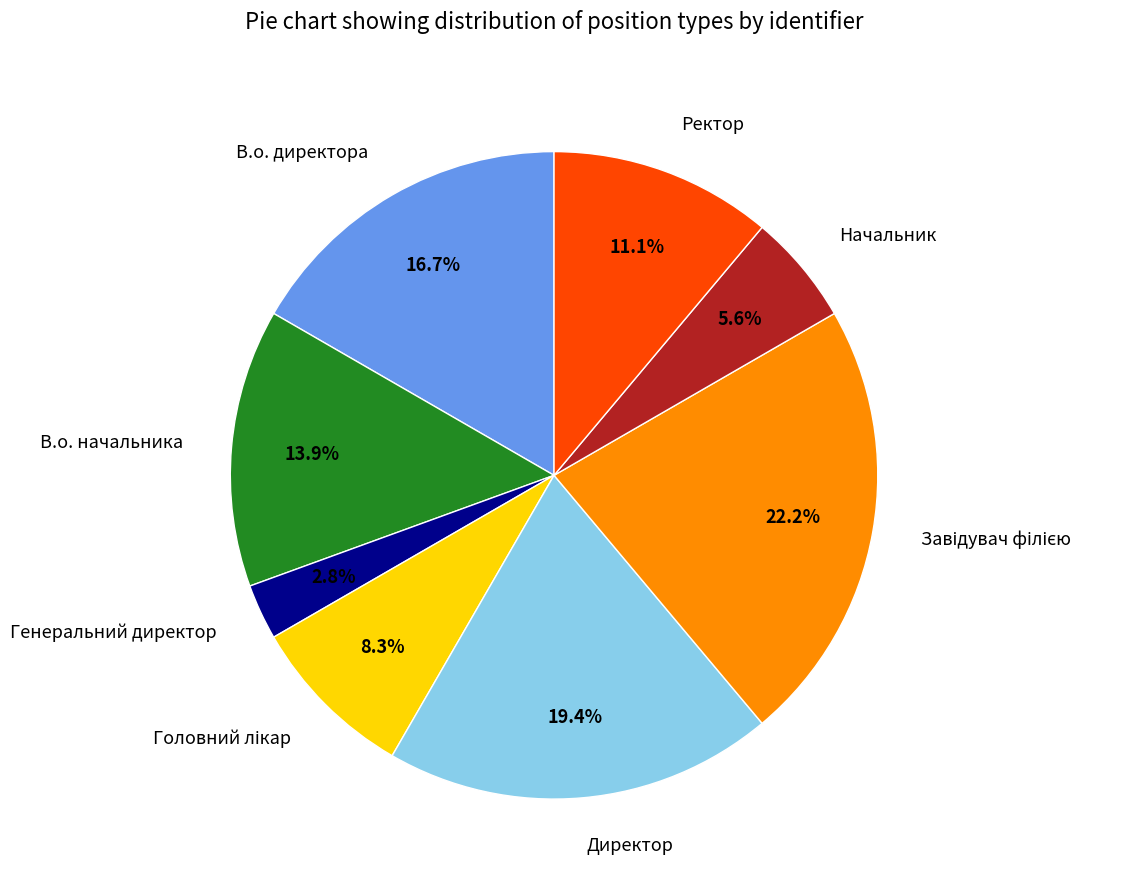

What portion of the pie excludes Директор?

80.6%